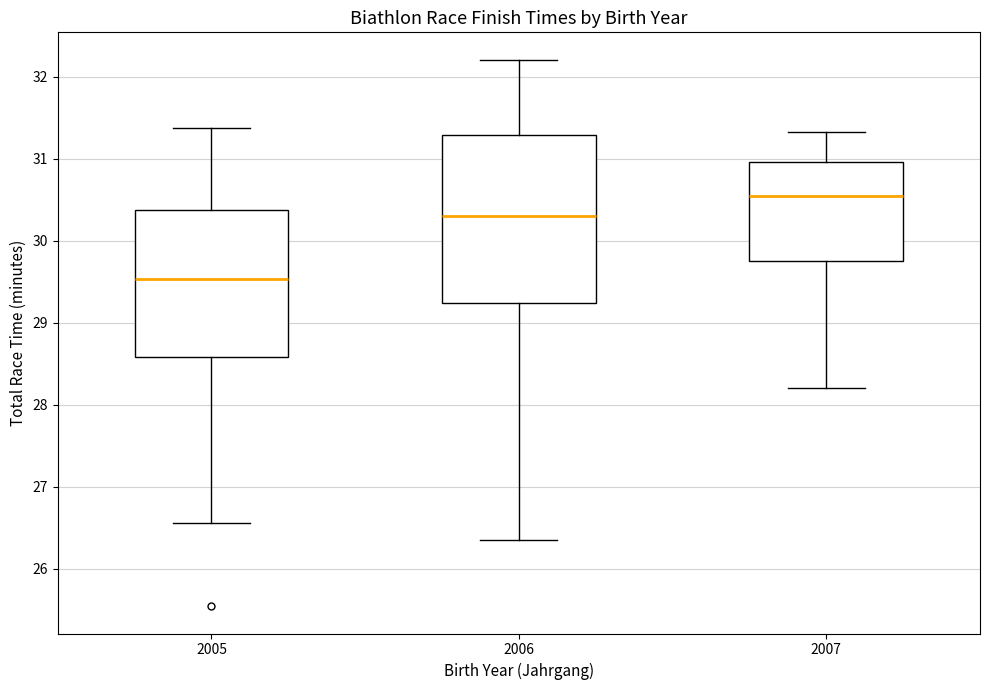

Reading left to right, transcribe this box plot: for each box, give where its median line is, the range the box spans, and where its two whiskers end, as read against the y-axis. The values are not printed on the chart, so give them approximately, as read against the axis.

2005: median 29.5, box 28.6 to 30.4, whiskers 26.6 to 31.4
2006: median 30.3, box 29.2 to 31.3, whiskers 26.4 to 32.2
2007: median 30.6, box 29.8 to 31.0, whiskers 28.2 to 31.3